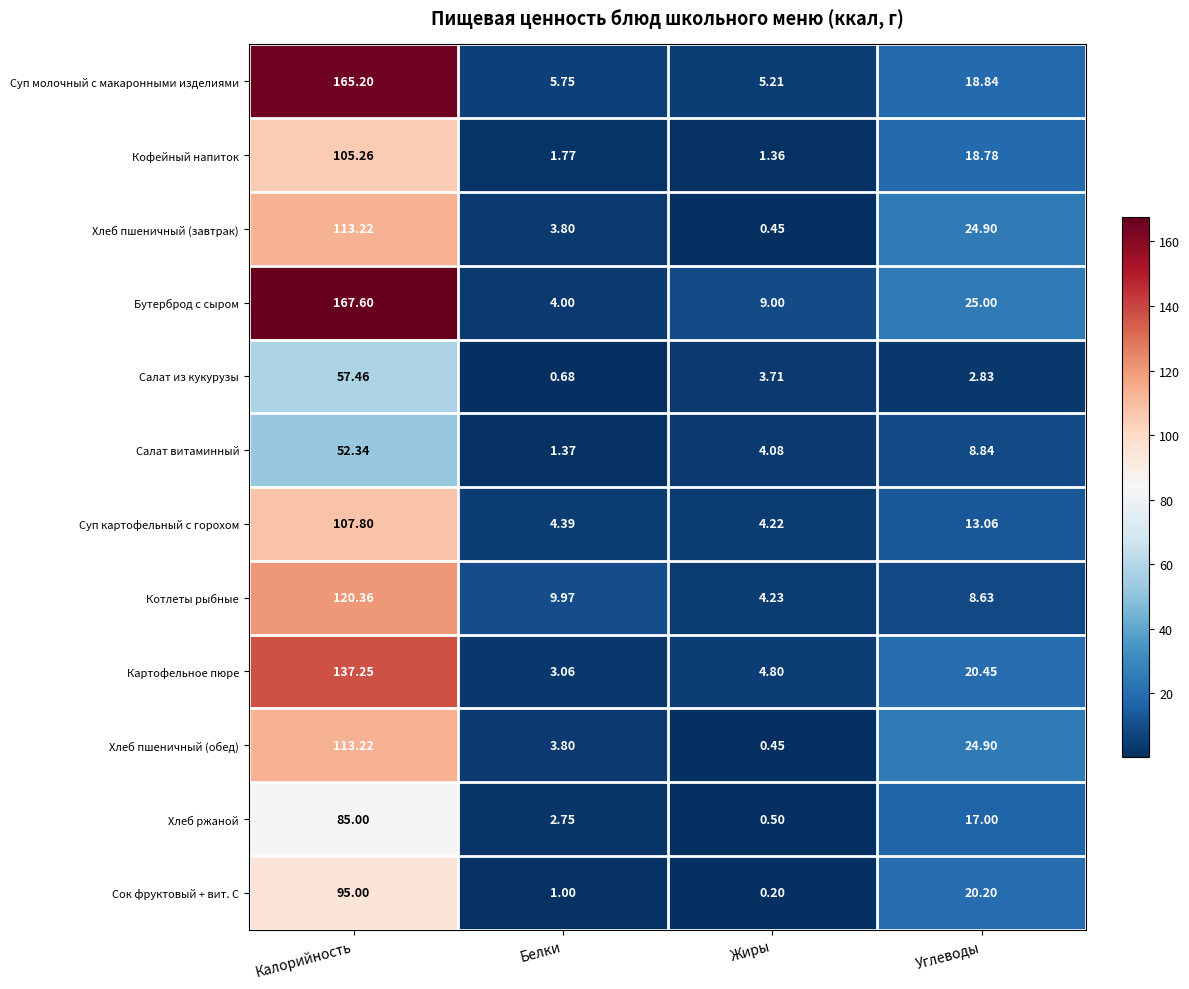

At which category is the sum across all series the highest?

Калорийность